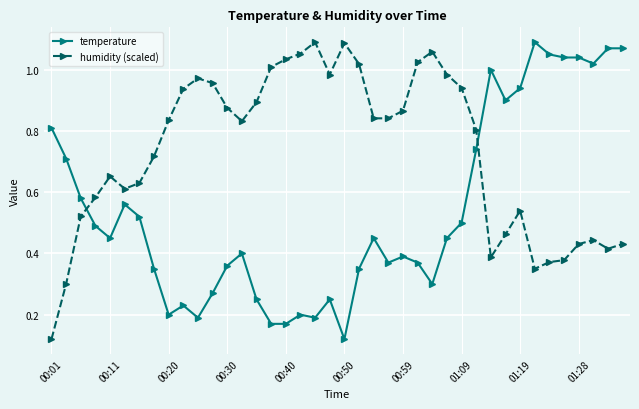

Is this an area chart (filled region under the line)?

No